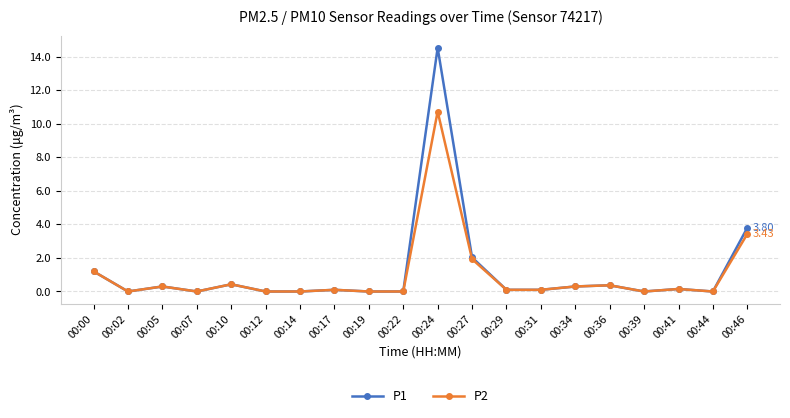

Where is P1 nearest to the value 7?

00:46